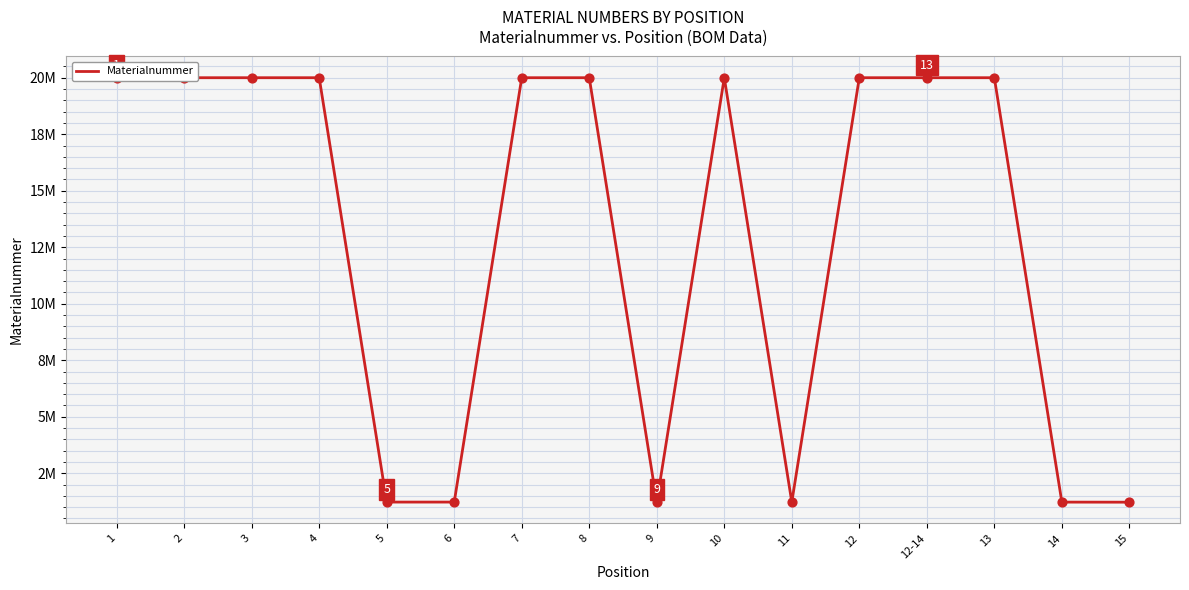

What is the ratio of the value at 6 to the value at 8?

0.1